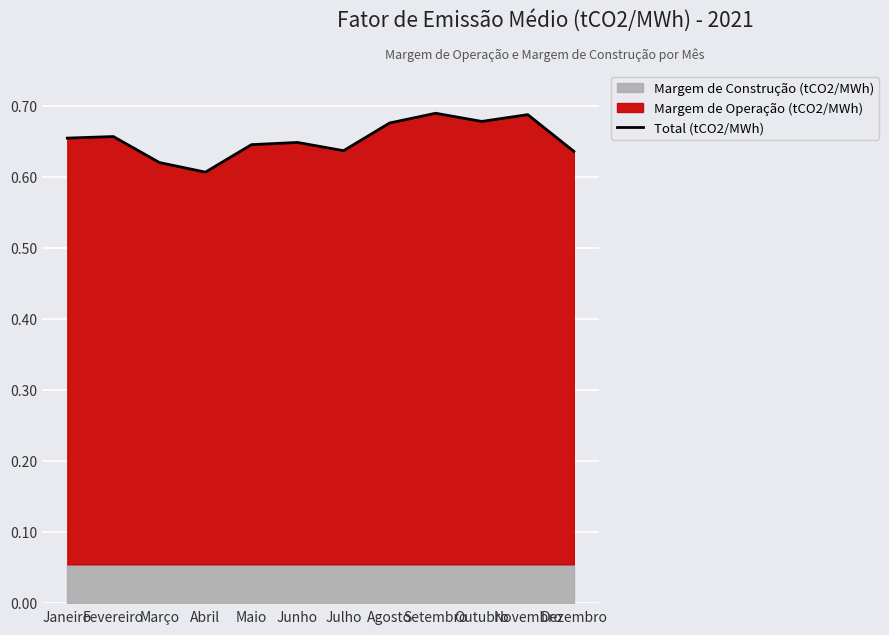

List the labels in order of value, smallest first.

Abril, Março, Dezembro, Julho, Maio, Junho, Janeiro, Fevereiro, Agosto, Outubro, Novembro, Setembro